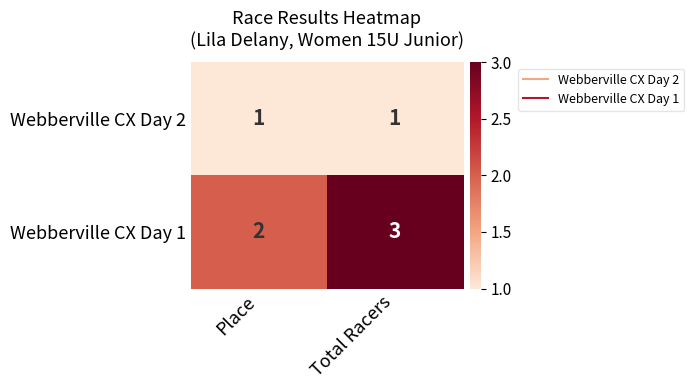

Between Place and Total Racers, which series saw the biggest shift?

Webberville CX Day 1